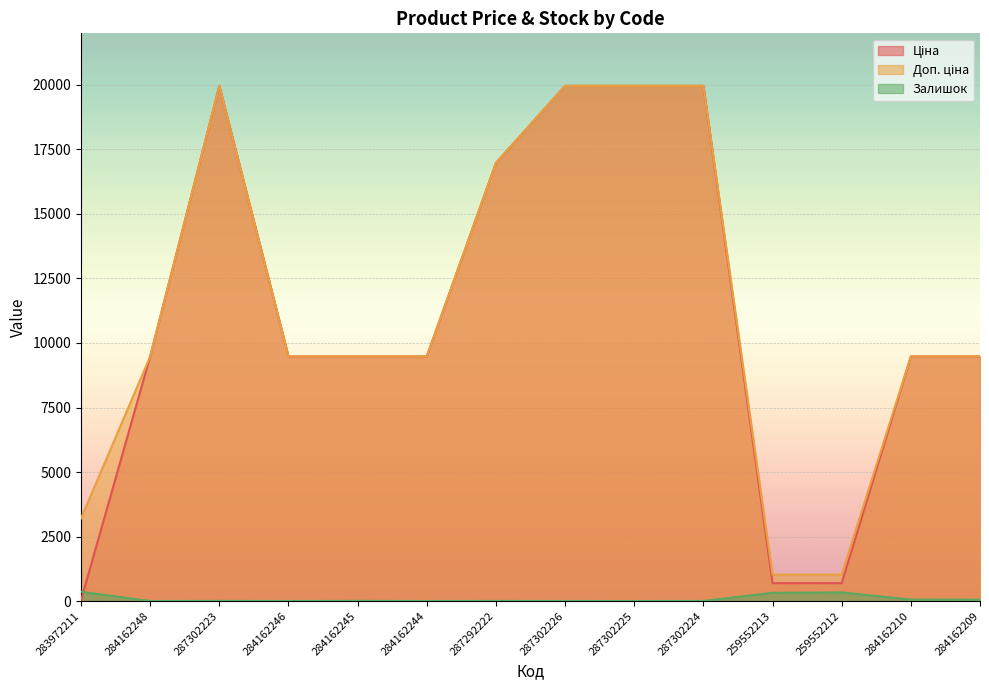

At which label is Доп. ціна closest to 10494?

284162248